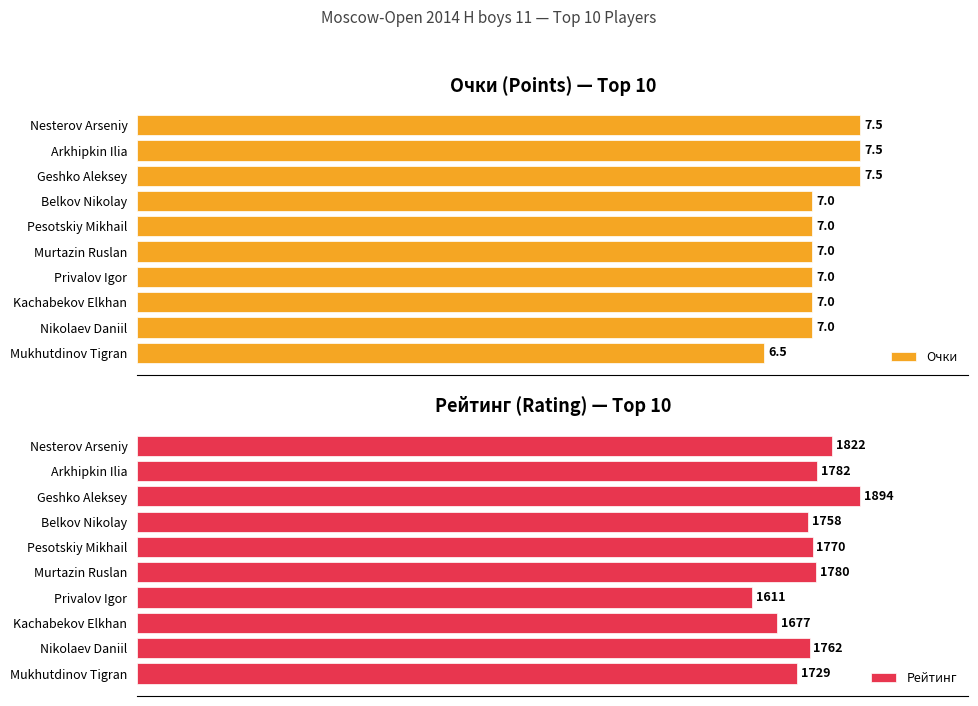

What is the difference between the second highest and second lowest values in the Очки series?

0.5